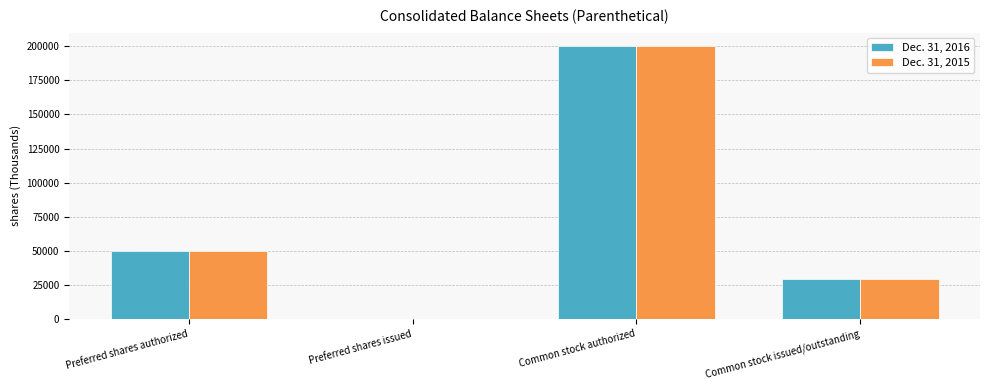

True or false: Dec. 31, 2016 has a value of 200000 at Common stock authorized.

True